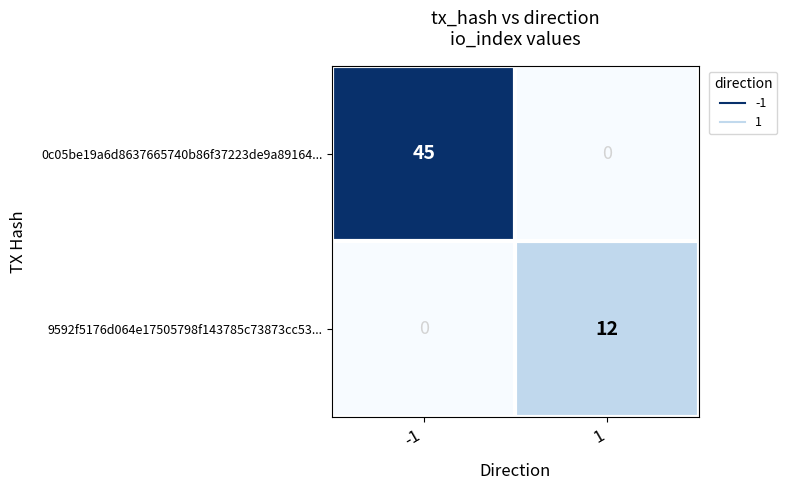

List the series in order of their peak value, lowest first.

9592f5176d064e17505798f143785c73873cc53..., 0c05be19a6d8637665740b86f37223de9a89164...